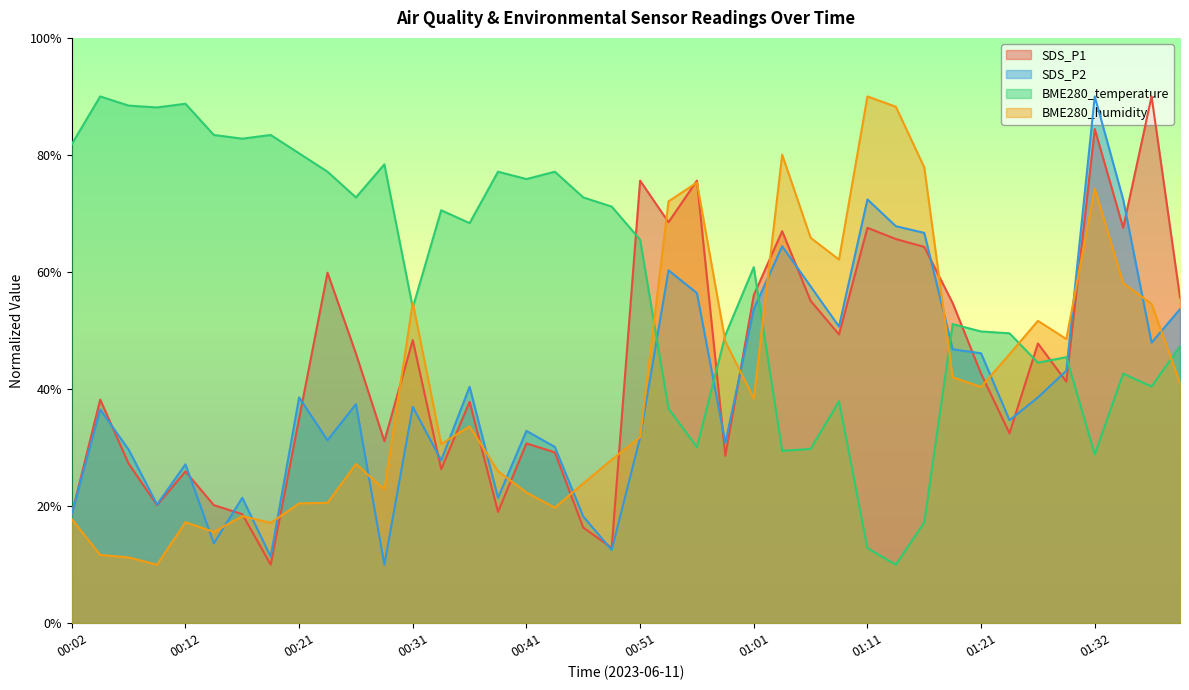

In BME280_temperature, how many points are lower than both neighbors (excluding endpoints)?

12